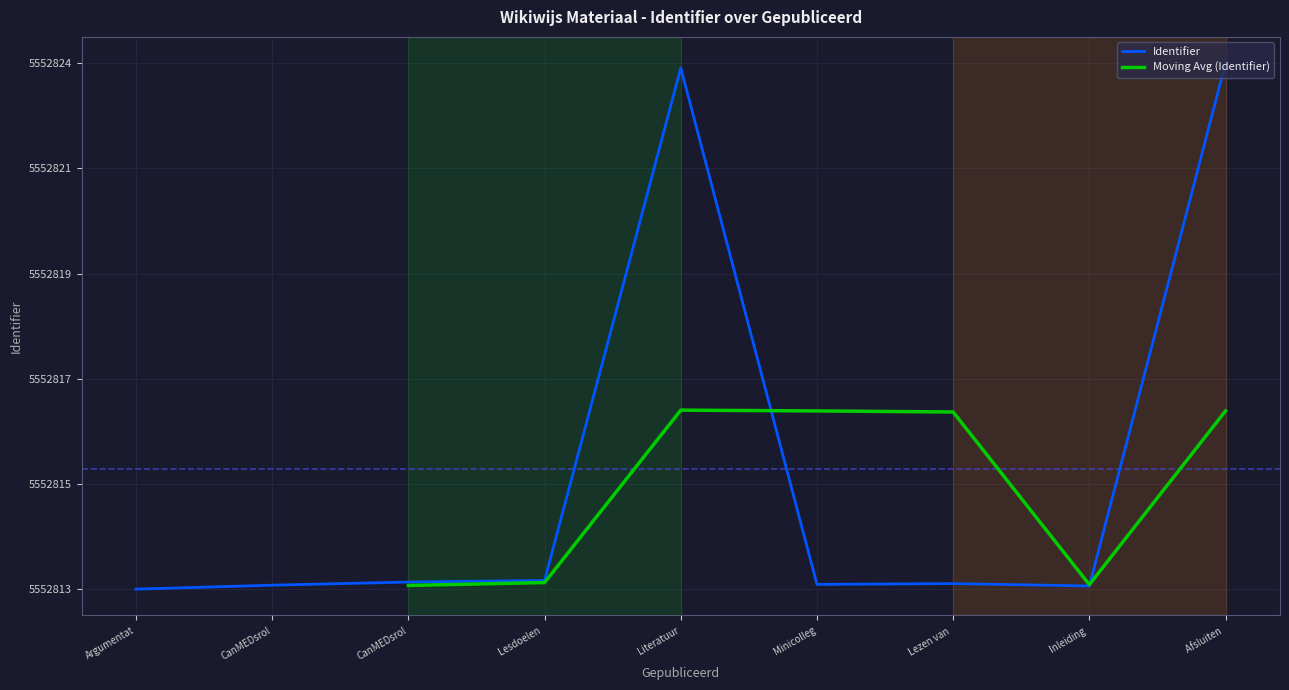

True or false: the data shows 5552813.1 at Minicolleg.

True